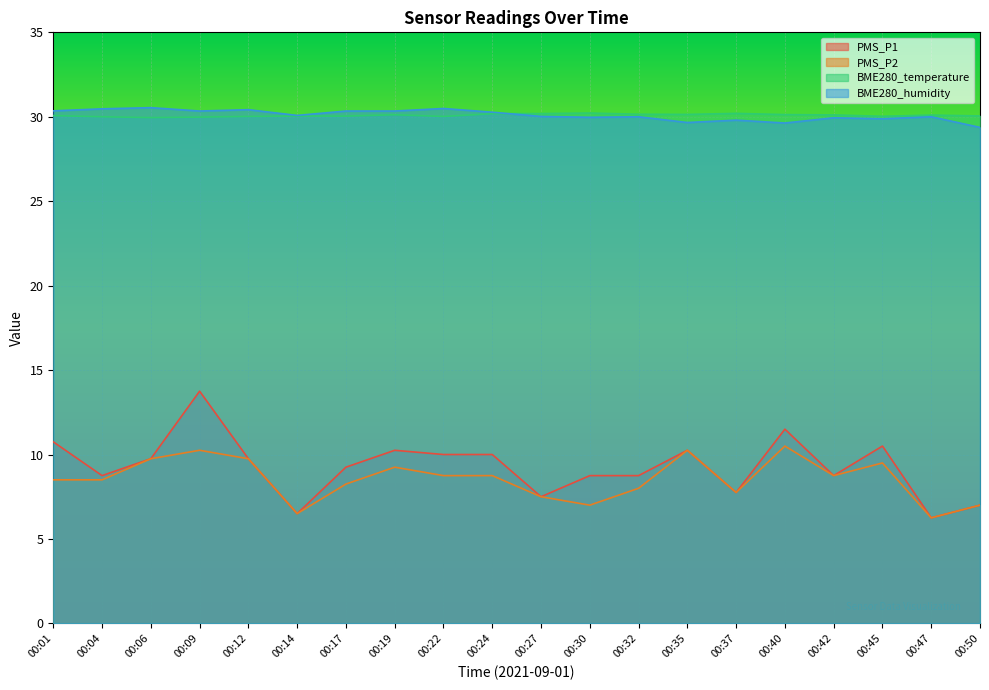

Which category has the lowest value across all series?

00:47